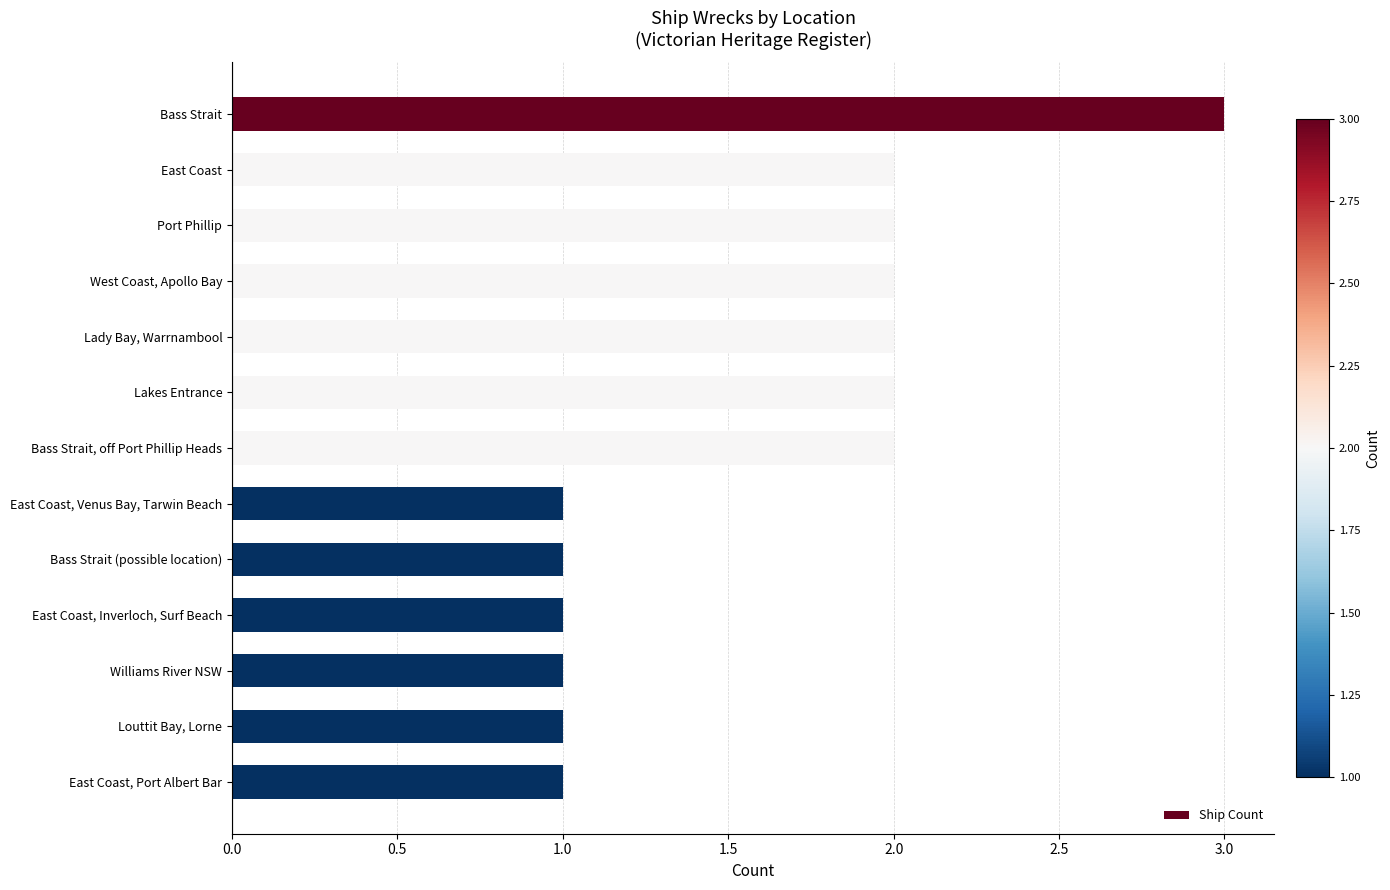

What is the approximate value at Bass Strait?

3